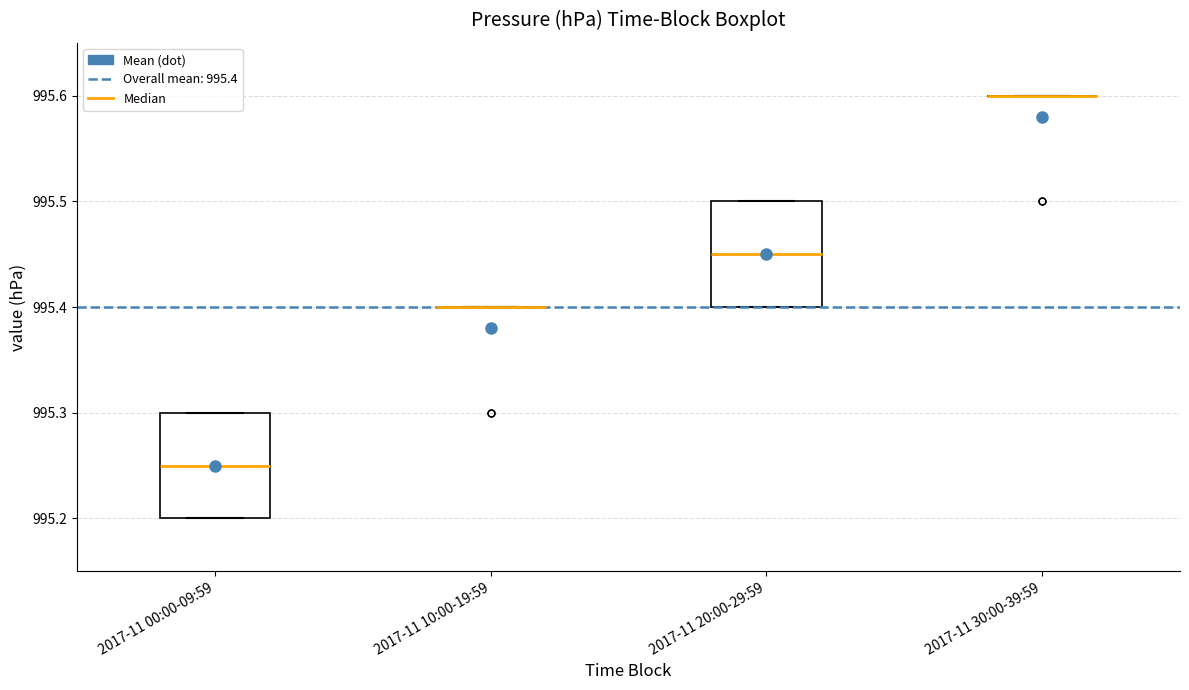

Reading left to right, transcribe this box plot: for each box, give where its median line is, the range the box spans, and where its two whiskers end, as read against the y-axis. The values are not printed on the chart, so give them approximately, as read against the axis.

2017-11 00:00-09:59: median 995.25, box 995.20 to 995.30, whiskers 995.20 to 995.30
2017-11 10:00-19:59: box collapsed to a line at 995.40, whiskers 995.40 to 995.40
2017-11 20:00-29:59: median 995.45, box 995.40 to 995.50, whiskers 995.40 to 995.50
2017-11 30:00-39:59: box collapsed to a line at 995.60, whiskers 995.60 to 995.60